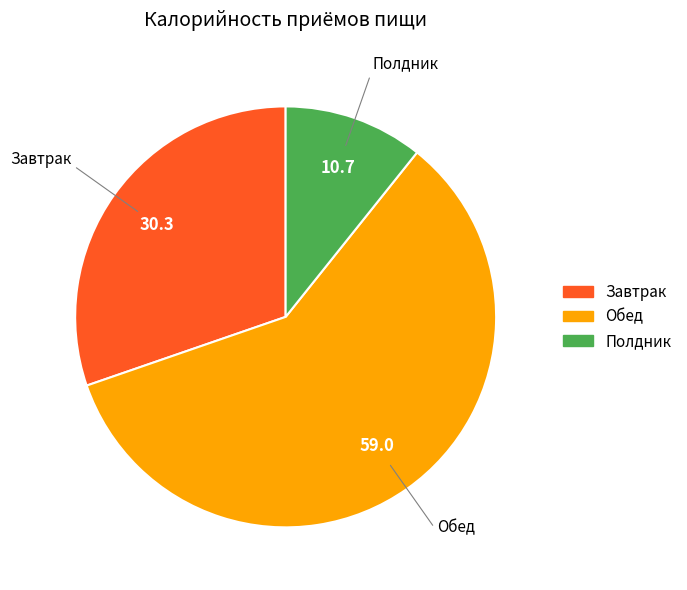

Is Обед the majority of the pie?

Yes